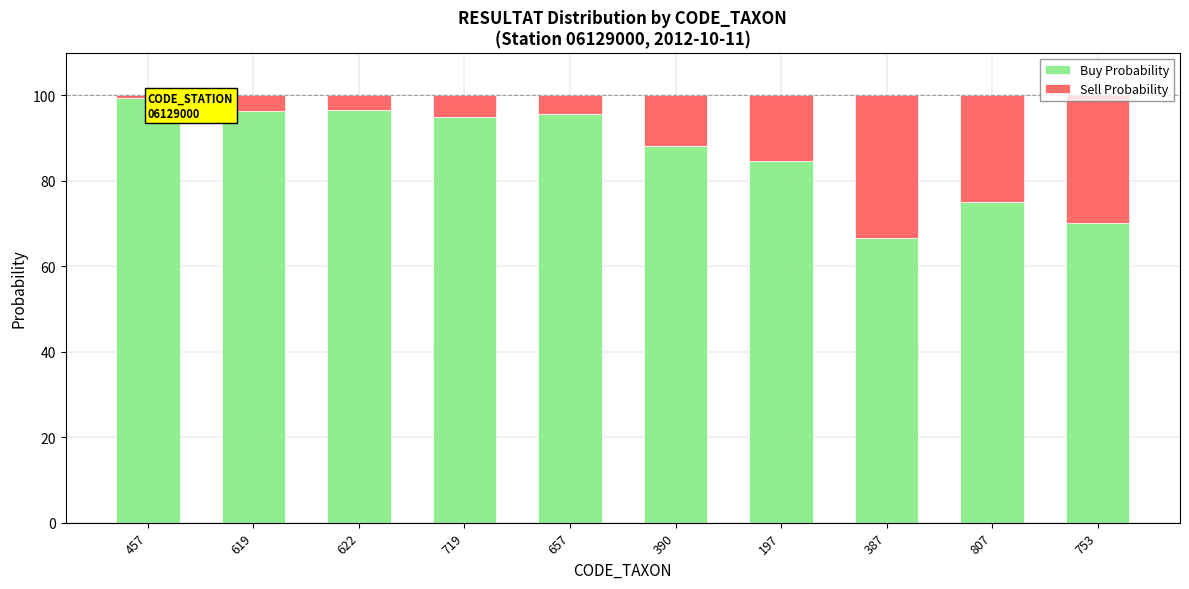

At which label is Buy Probability closest to 83?

197